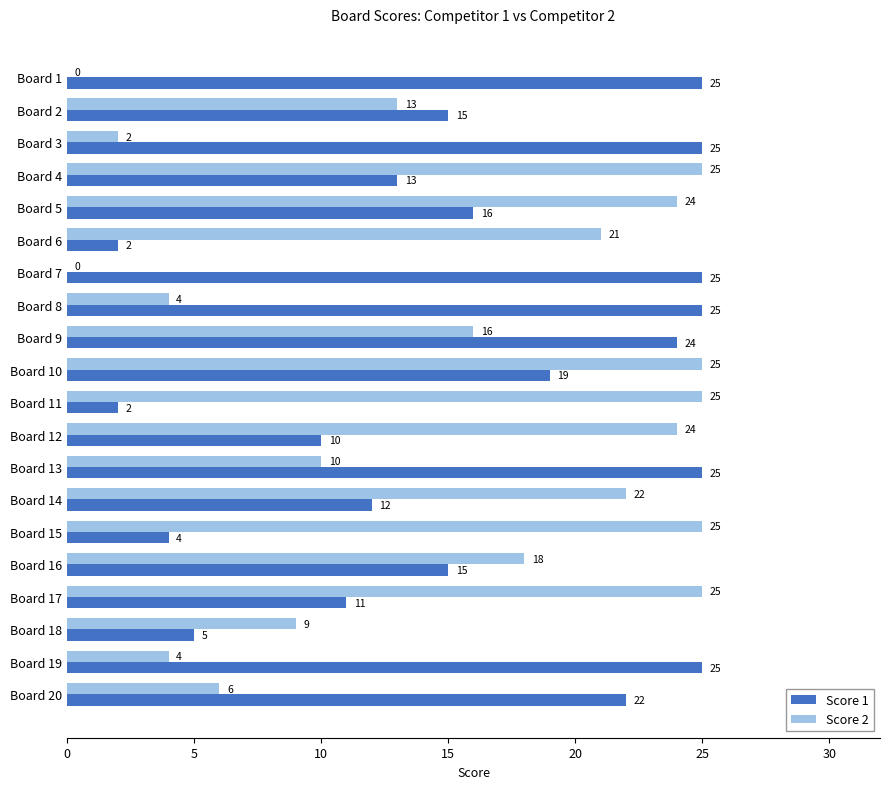

What is the sum of all Score 1 values?

320